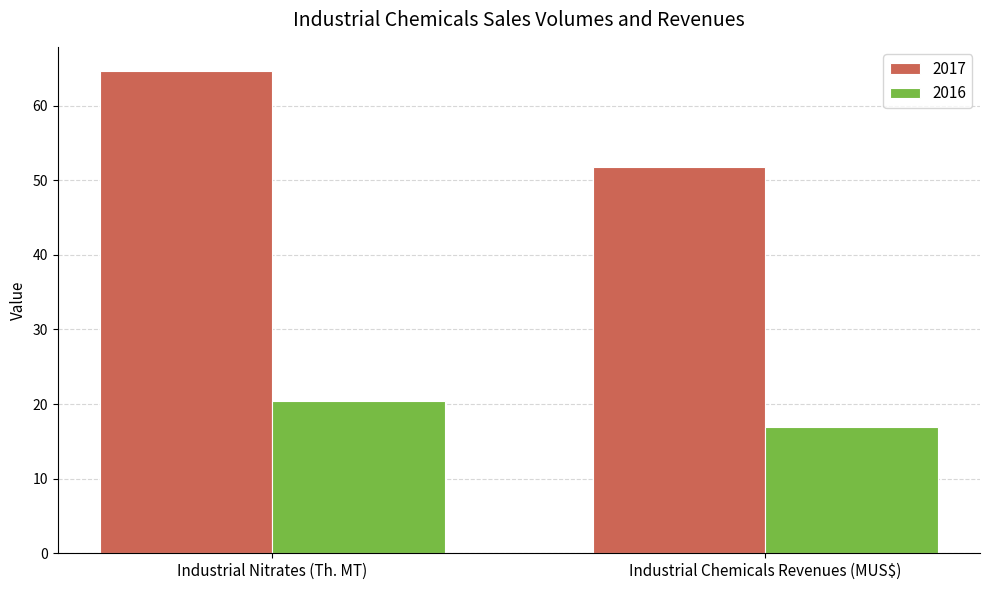

Which series changed the most between Industrial Nitrates (Th. MT) and Industrial Chemicals Revenues (MUS$)?

2017